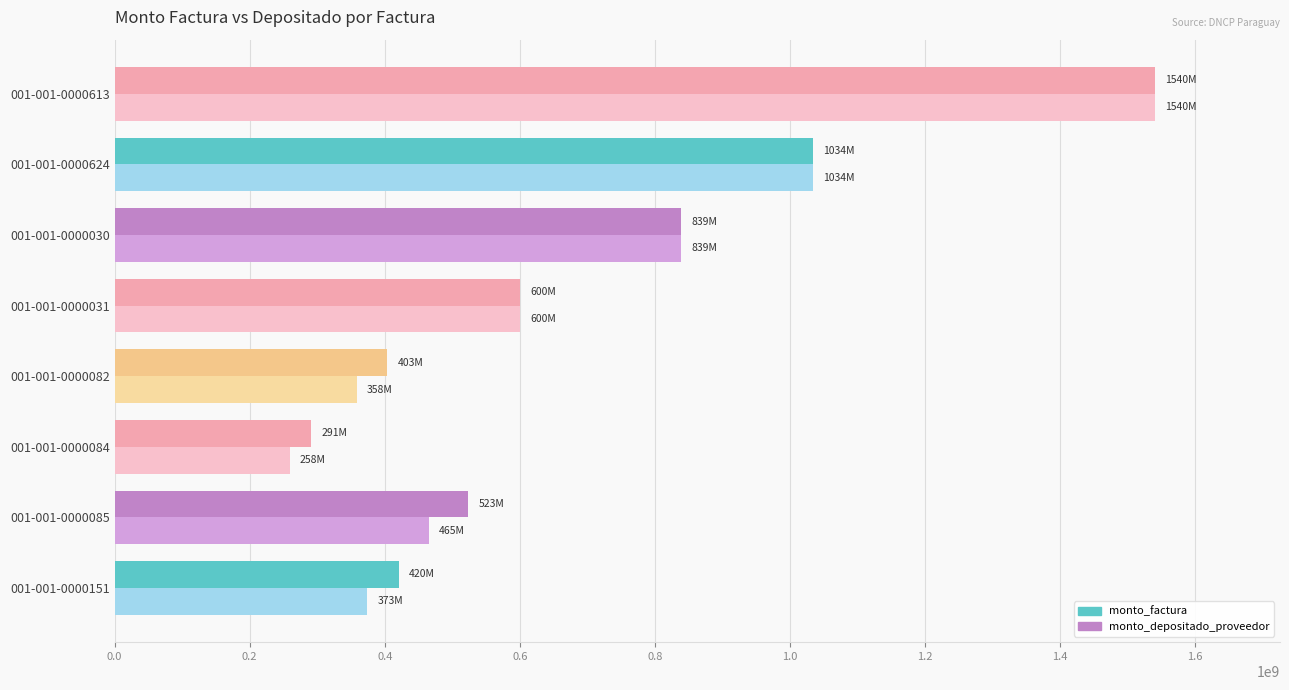

Read the monto_factura value at 001-001-0000624, to the nearest 10.

1034027350